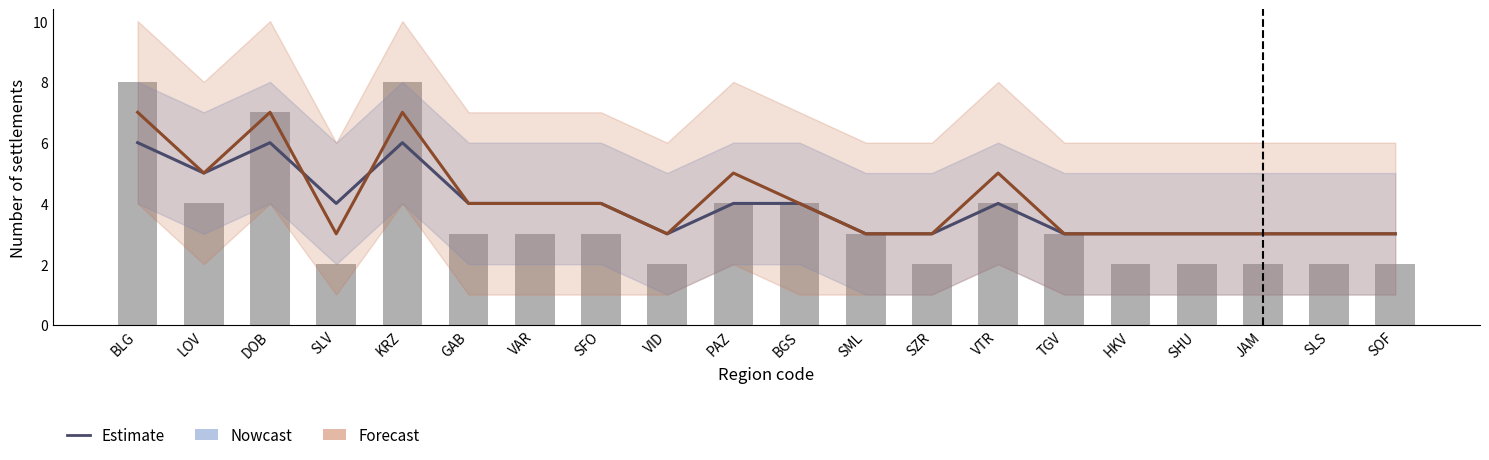

Is the value of Daily counts at BGS greater than the value of Nowcast line at GAB?

No